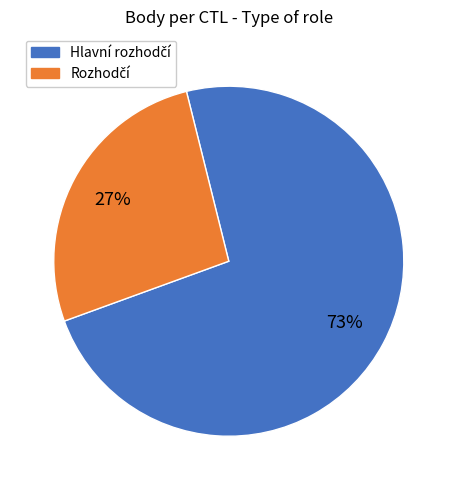

To the nearest percent, what is the average slice percentage?

50%